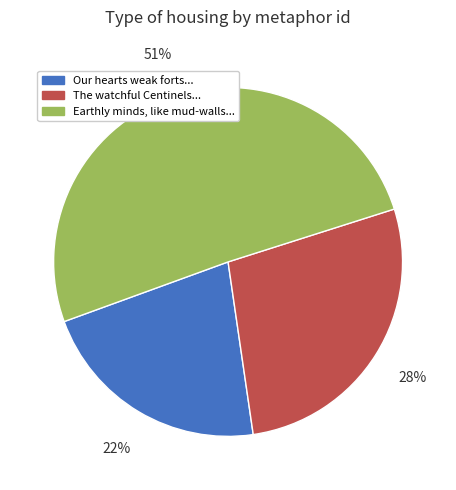

Which has a higher value, The watchful Centinels... or Our hearts weak forts...?

The watchful Centinels...